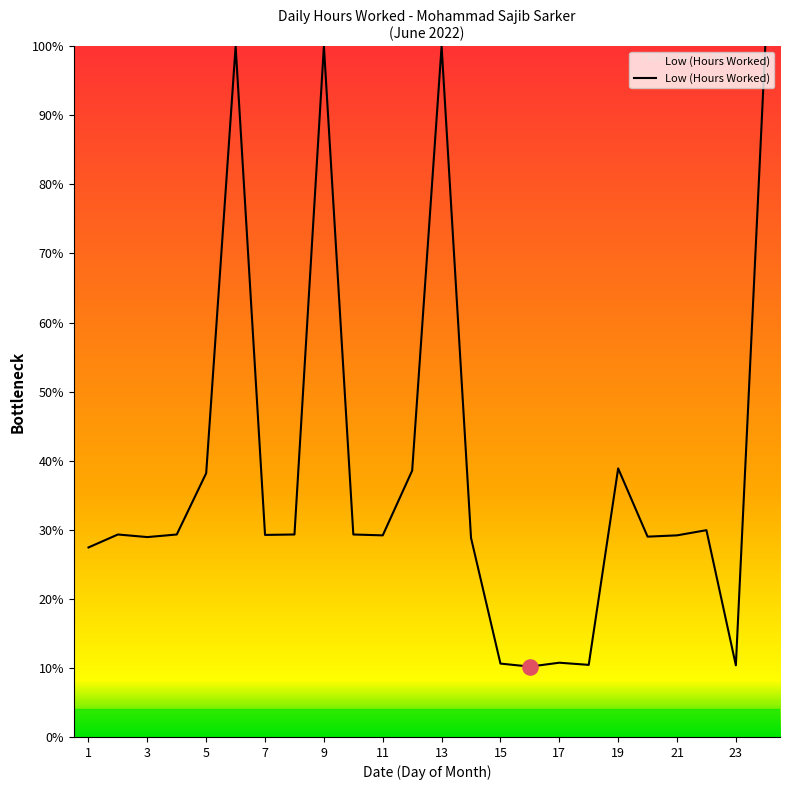

What is the greatest value displayed?

100.0